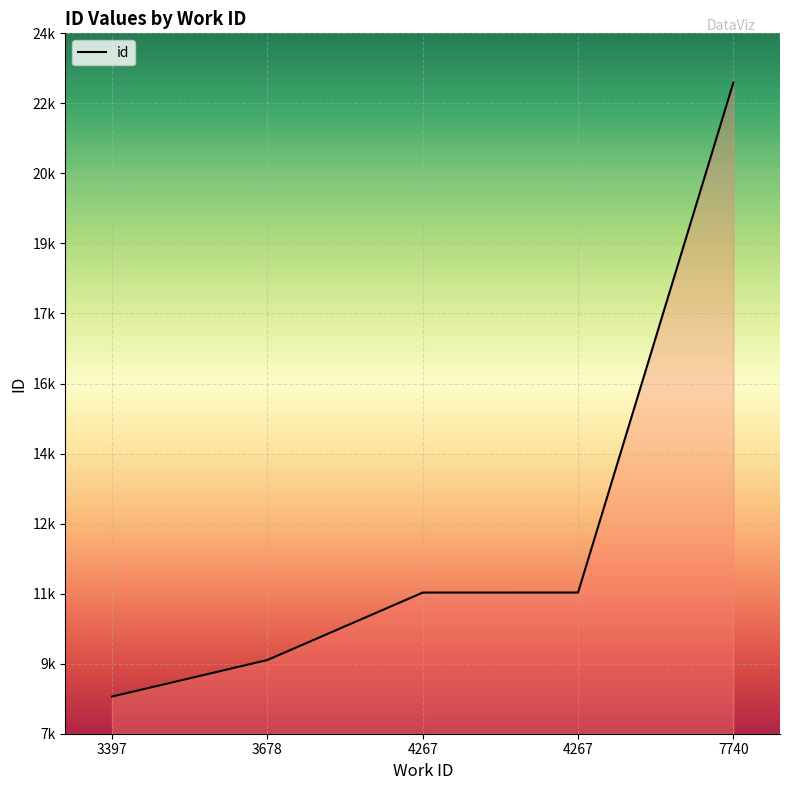

What is the difference between the maximum and minimum values?

14357